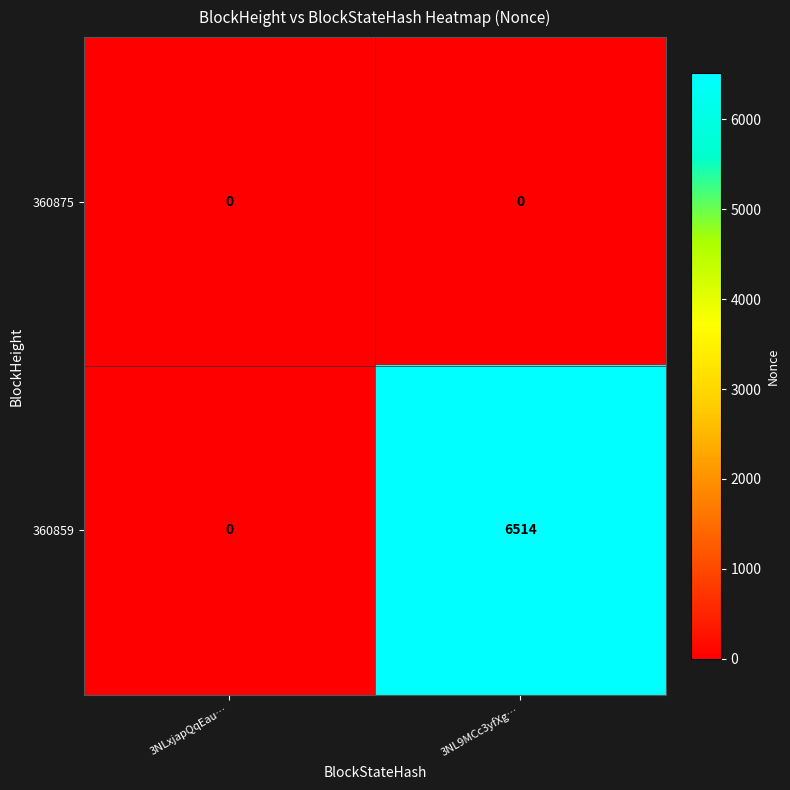

List the series in order of their peak value, lowest first.

360875, 360859